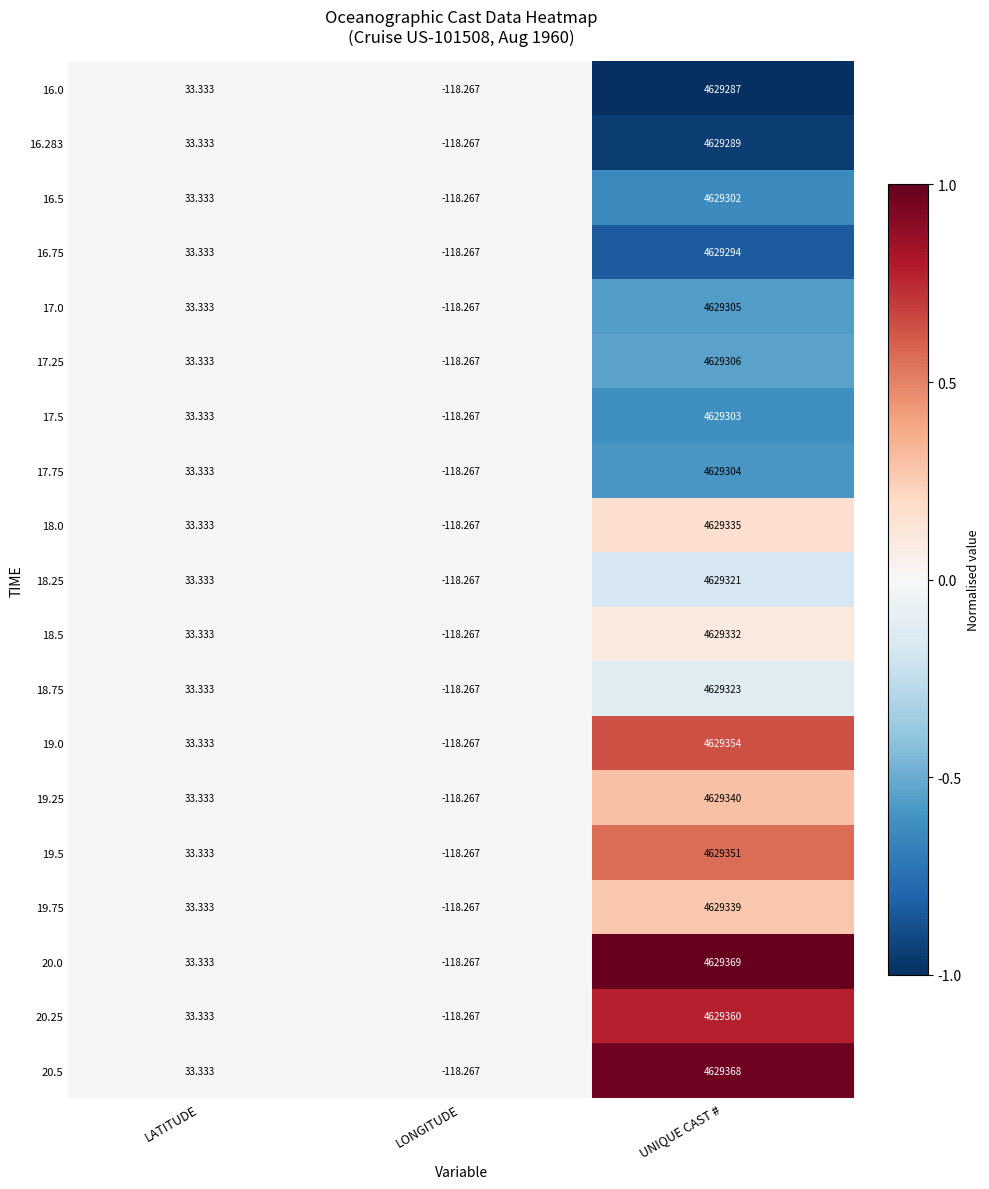

What is the spread (max minus min) of values at UNIQUE CAST #?

82.0